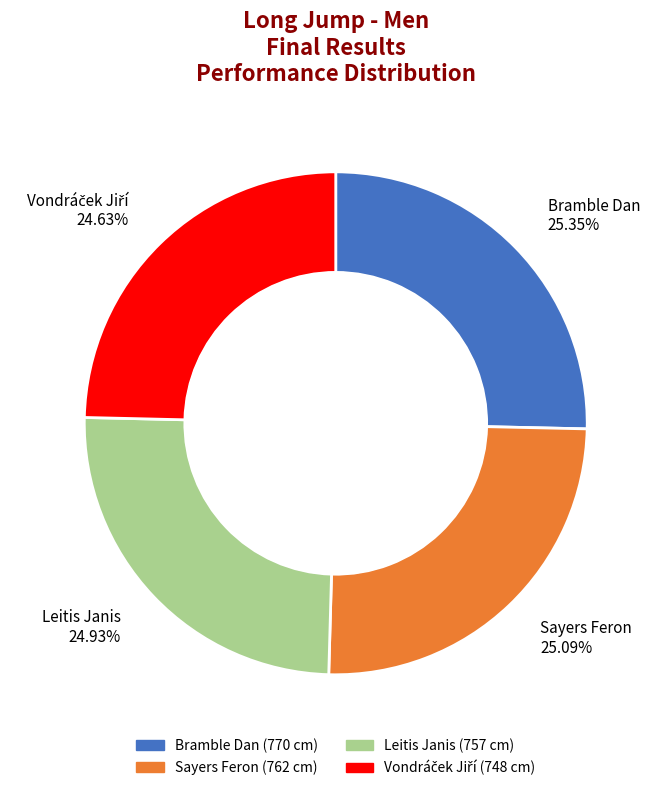

Does Bramble Dan account for over 50% of the chart?

No